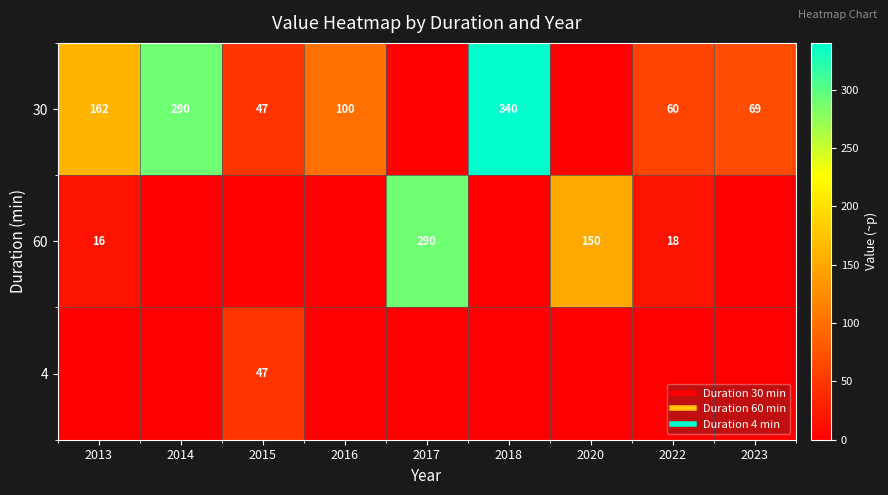

Between 2022 and 2013, which is larger?

2013